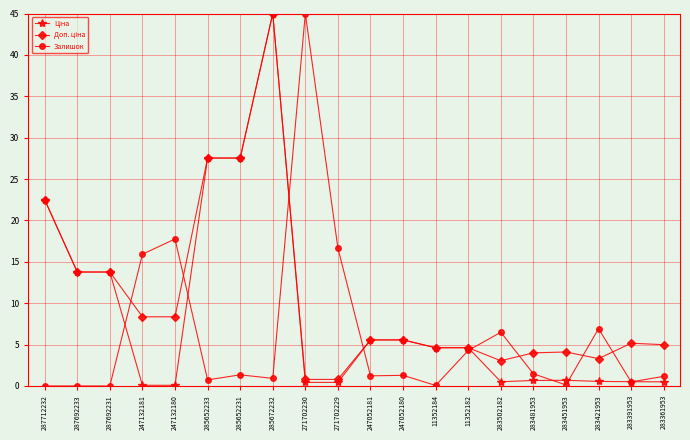

The value of Залишок at 287692233 is 0.0. True or false?

True